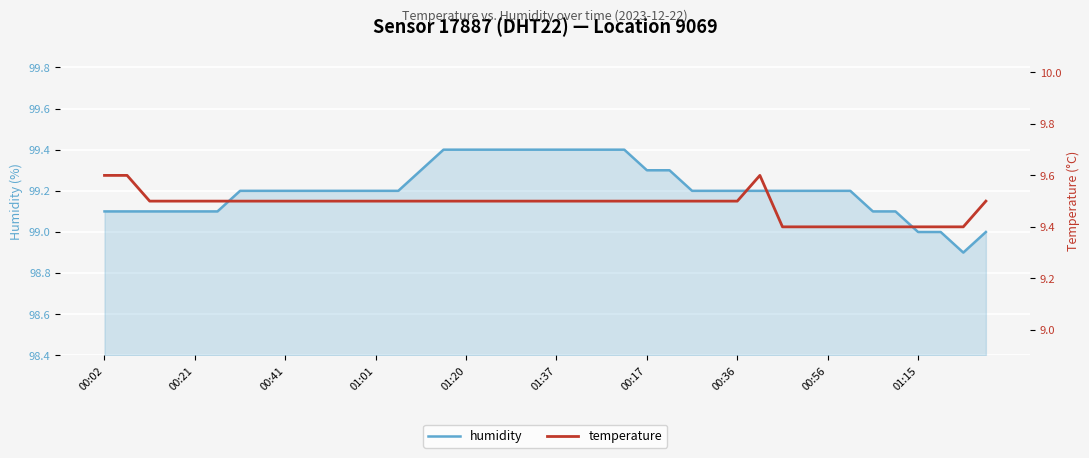

Which series has the largest total across all categories?

humidity